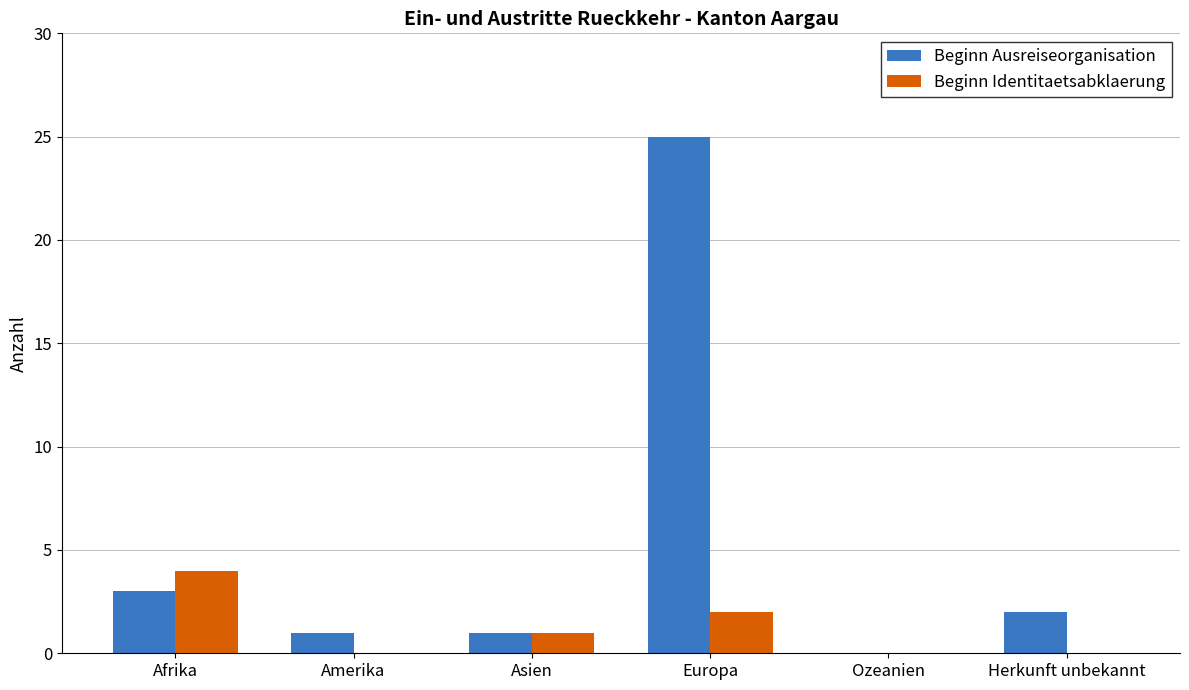

What is the sum of the Beginn Ausreiseorganisation values at Europa and Herkunft unbekannt?

27